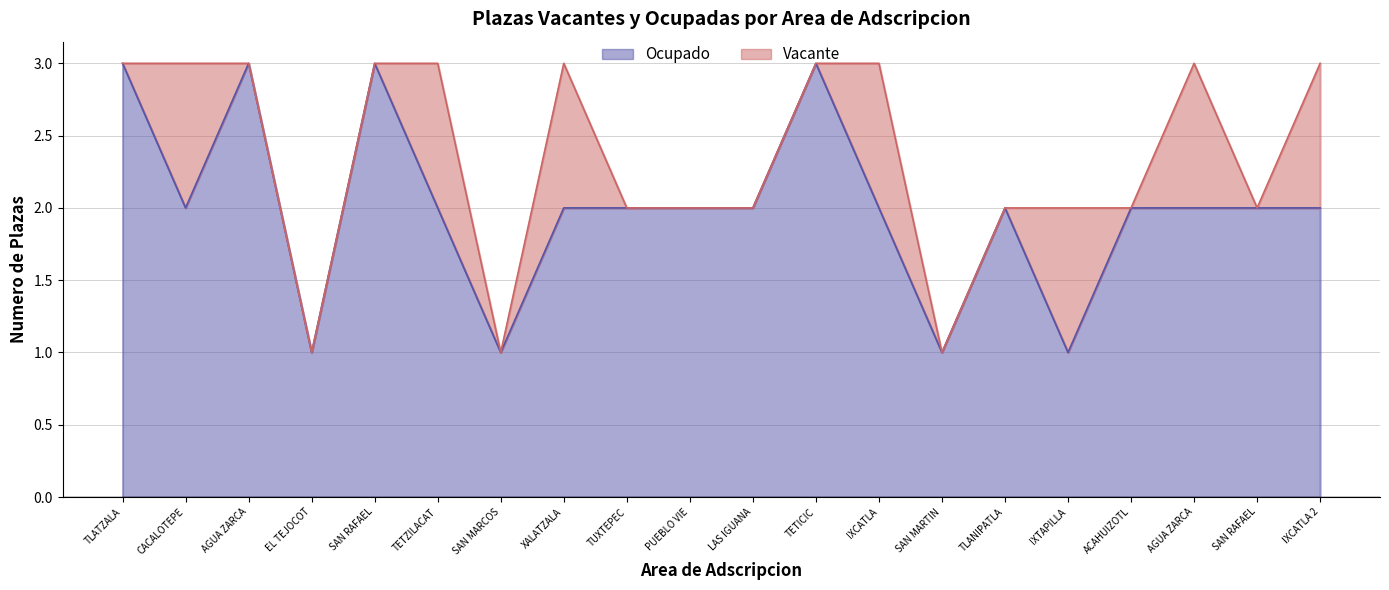

Approximately how many times larger is the value at EL TEJOCOT compared to SAN MARTIN?

1.0